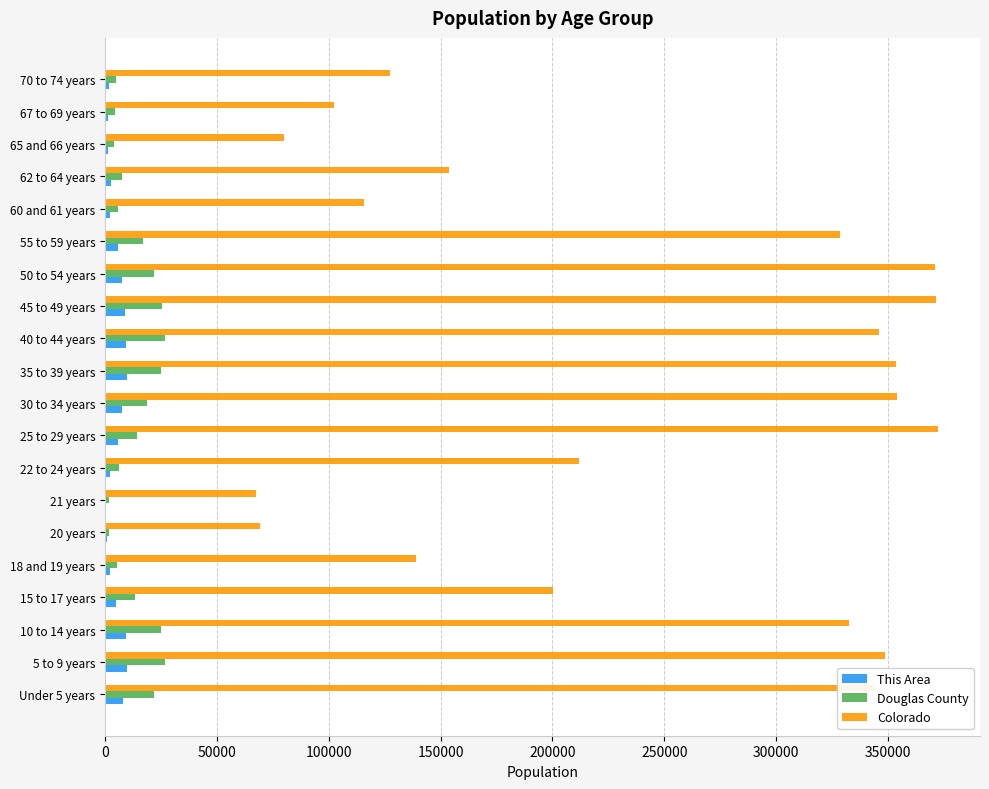

Is the value of Colorado at 62 to 64 years greater than the value of Douglas County at 18 and 19 years?

Yes